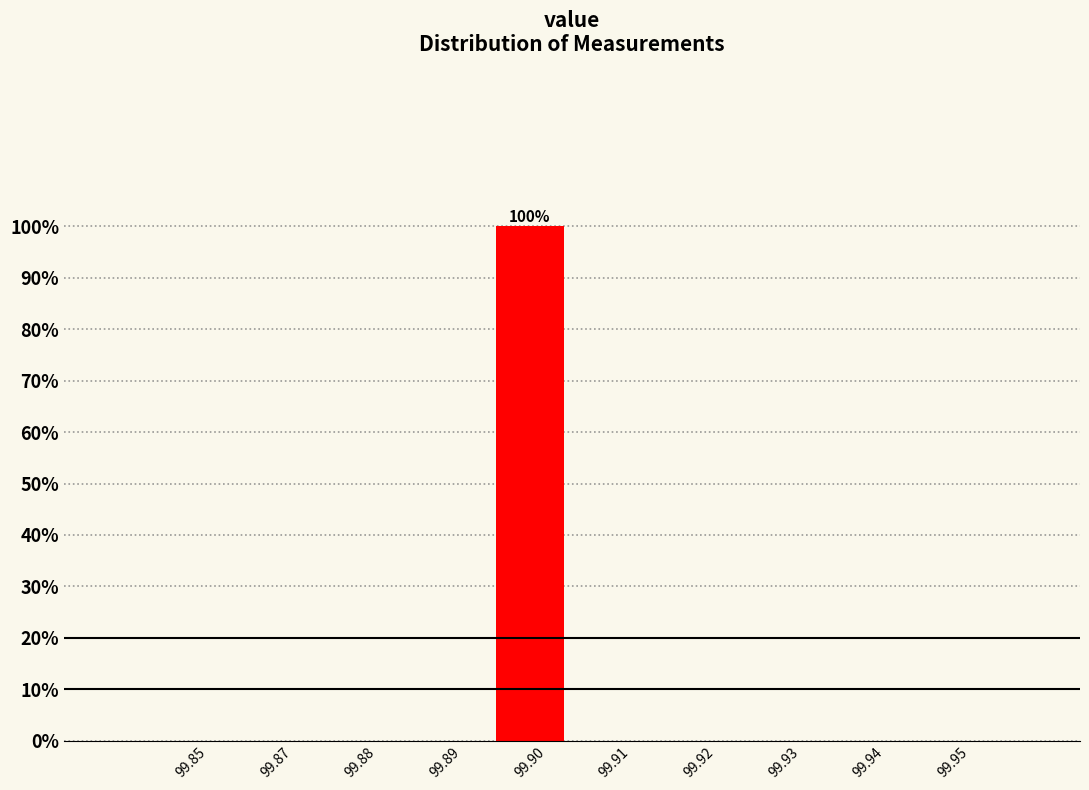

Reading left to right, list all the values displayed in this chart.

99.85=0	99.87=0	99.88=0	99.89=0	99.90=100	99.91=0	99.92=0	99.93=0	99.94=0	99.95=0